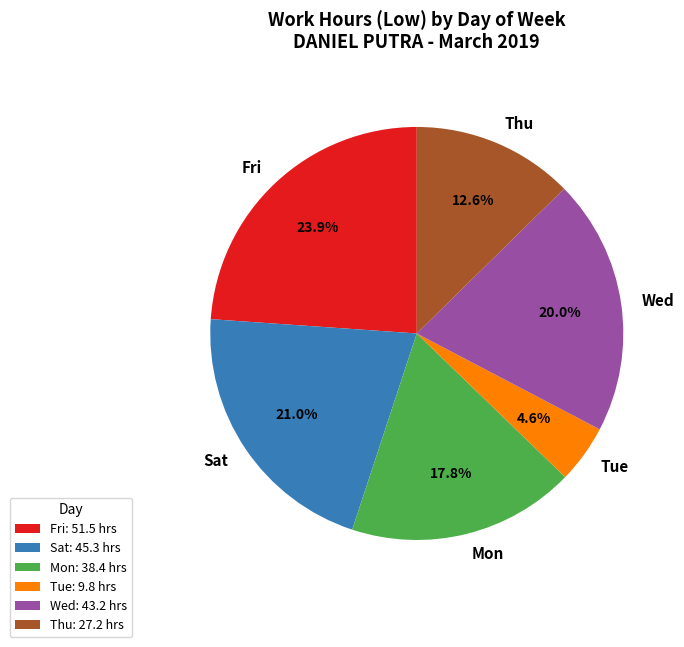

Does Fri represent more than half of the total?

No